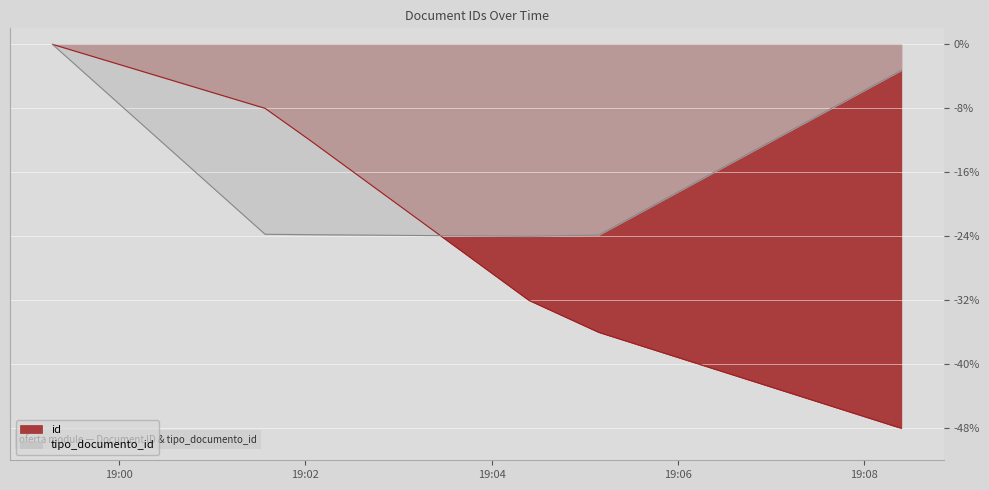

What is the difference between the maximum and minimum values in the tipo_documento_id series?

24.0